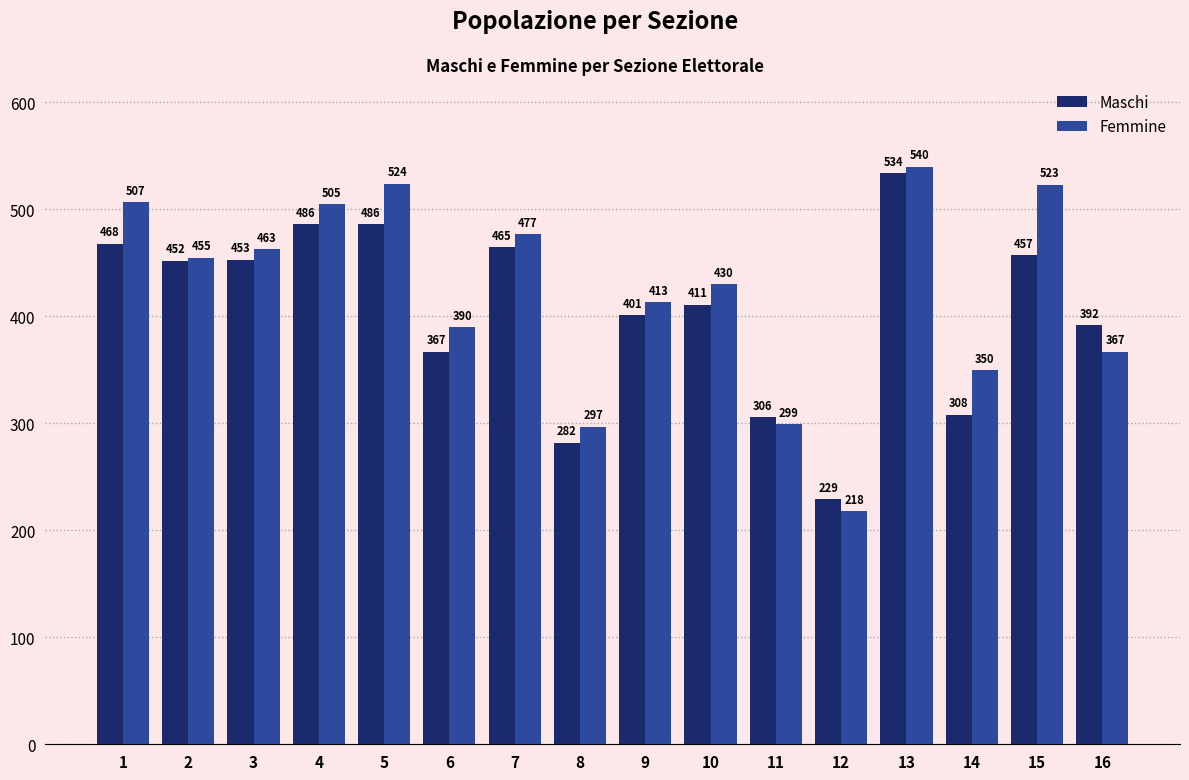

How many data points does each series have?

16